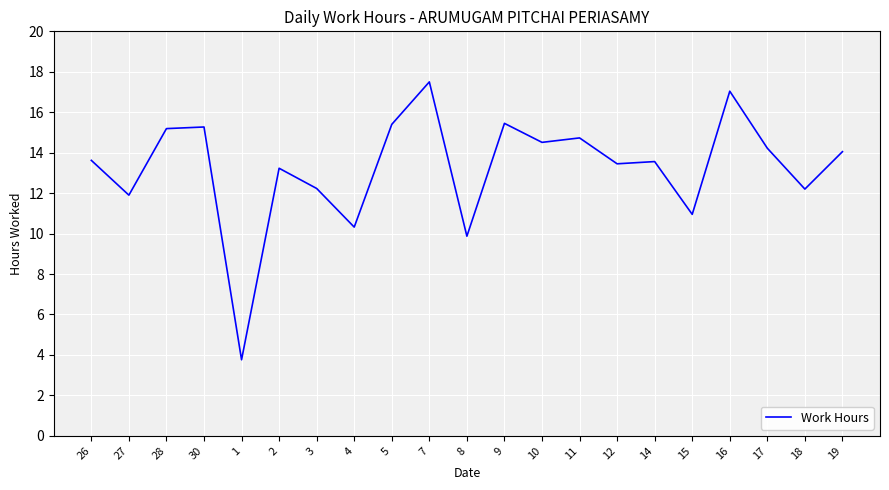

What position from the right is 4?

14